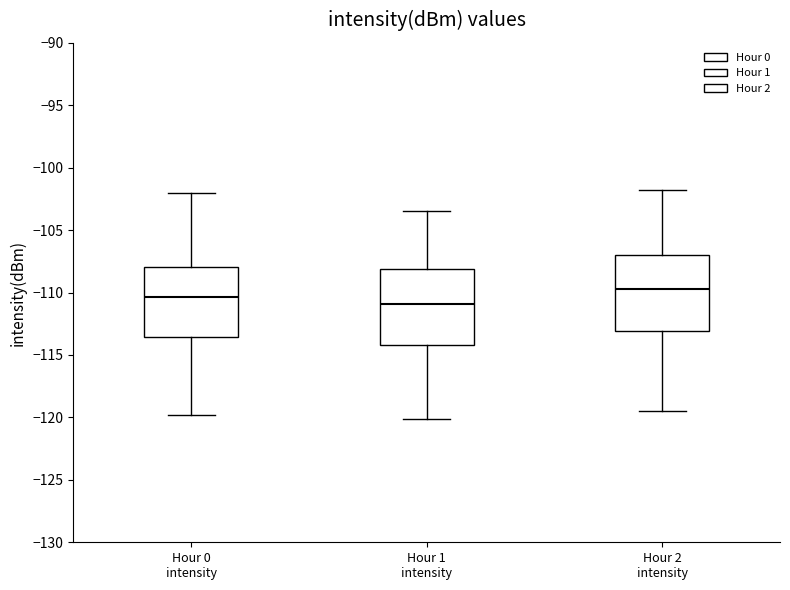

Which box has the highest median line?

Hour 2 intensity